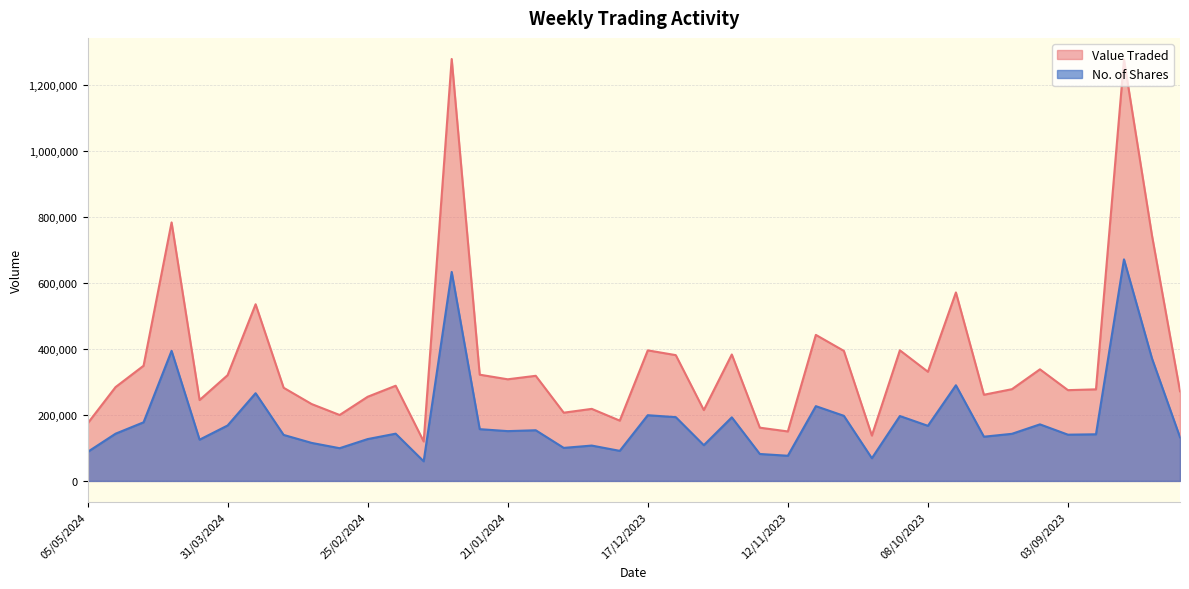

Reading left to right, extract all data points from this chart.

Value Traded: 05/05/2024=174105	28/04/2024=284491	21/04/2024=349268	14/04/2024=783844	07/04/2024=245241	31/03/2024=320652	24/03/2024=535649	17/03/2024=282510	10/03/2024=233124	03/03/2024=199933	25/02/2024=255143	18/02/2024=288608	11/02/2024=119641	04/02/2024=1279340	28/01/2024=322137	21/01/2024=308162	14/01/2024=318733	07/01/2024=206892	31/12/2023=218467	24/12/2023=182813	17/12/2023=395887	10/12/2023=381419	03/12/2023=214838	26/11/2023=383371	19/11/2023=161474	12/11/2023=150038	05/11/2023=442816	29/10/2023=394322	22/10/2023=137531	15/10/2023=396007	08/10/2023=331008	01/10/2023=571438	24/09/2023=261309	17/09/2023=278179	10/09/2023=338374	03/09/2023=275224	27/08/2023=277680	20/08/2023=1277562	13/08/2023=743929	06/08/2023=271903
No. of Shares: 05/05/2024=87757	28/04/2024=143196	21/04/2024=177748	14/04/2024=394417	07/04/2024=125059	31/03/2024=168089	24/03/2024=265974	17/03/2024=139520	10/03/2024=115289	03/03/2024=99230	25/02/2024=126877	18/02/2024=143272	11/02/2024=59468	04/02/2024=633615	28/01/2024=156971	21/01/2024=151001	14/01/2024=153644	07/01/2024=100164	31/12/2023=107202	24/12/2023=91175	17/12/2023=199253	10/12/2023=193405	03/12/2023=108358	26/11/2023=192791	19/11/2023=81702	12/11/2023=76327	05/11/2023=226722	29/10/2023=197421	22/10/2023=68825	15/10/2023=196766	08/10/2023=167081	01/10/2023=290070	24/09/2023=134077	17/09/2023=142858	10/09/2023=171514	03/09/2023=140218	27/08/2023=141430	20/08/2023=671813	13/08/2023=371208	06/08/2023=132448